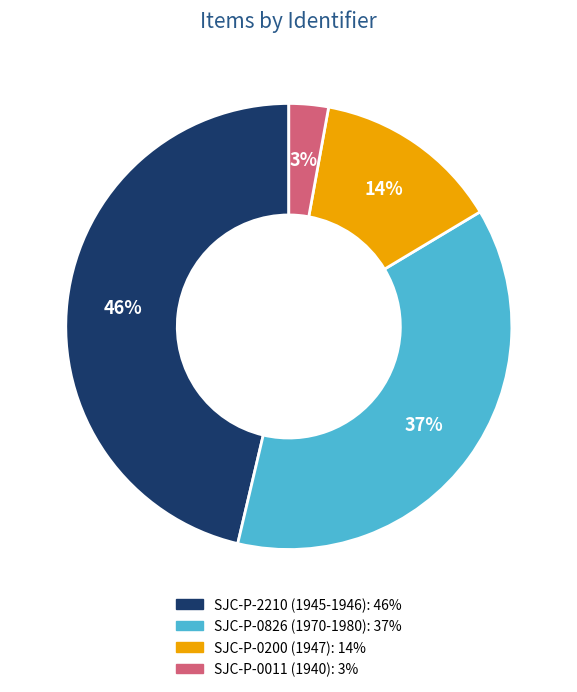

Does any single category account for the majority?

No